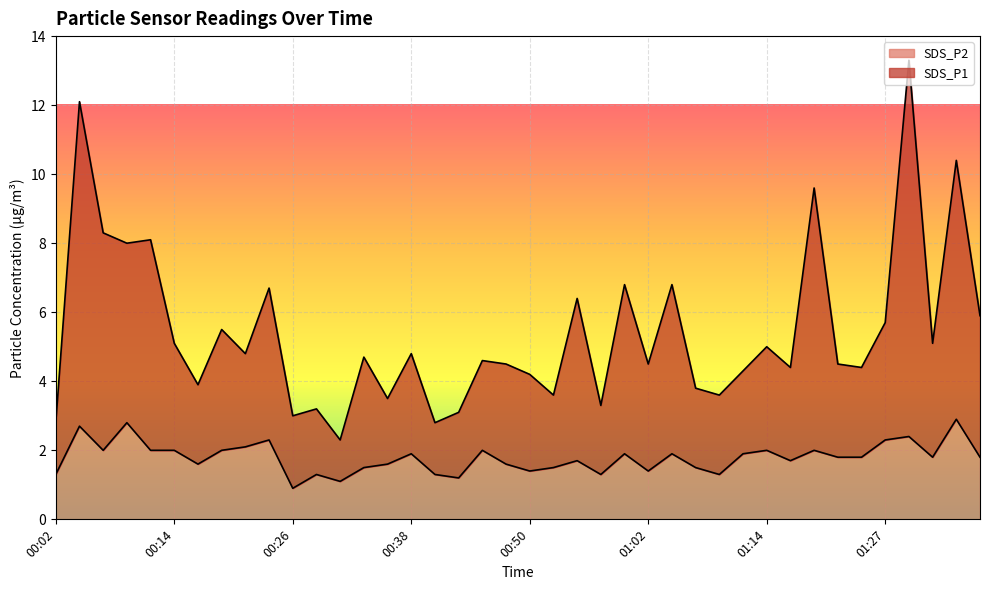

Is it true that SDS_P1 equals 4.5 at 01:22?

True